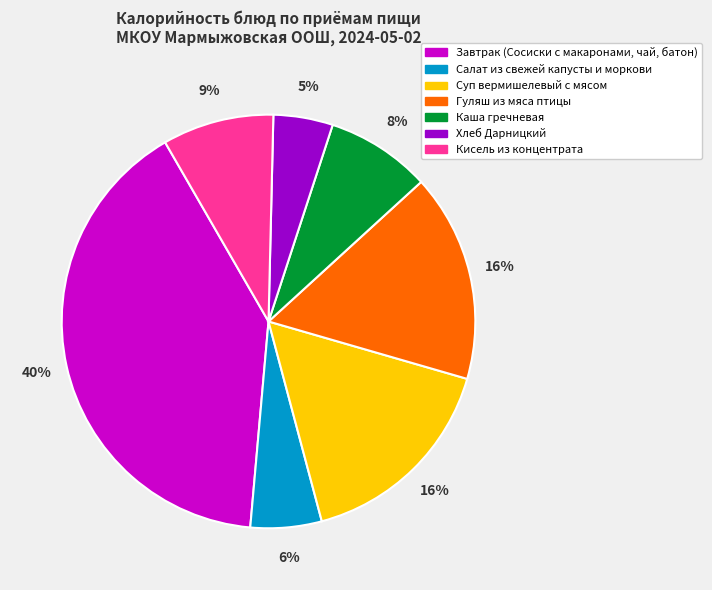

To the nearest percent, what percentage of the pie is Хлеб Дарницкий?

5%